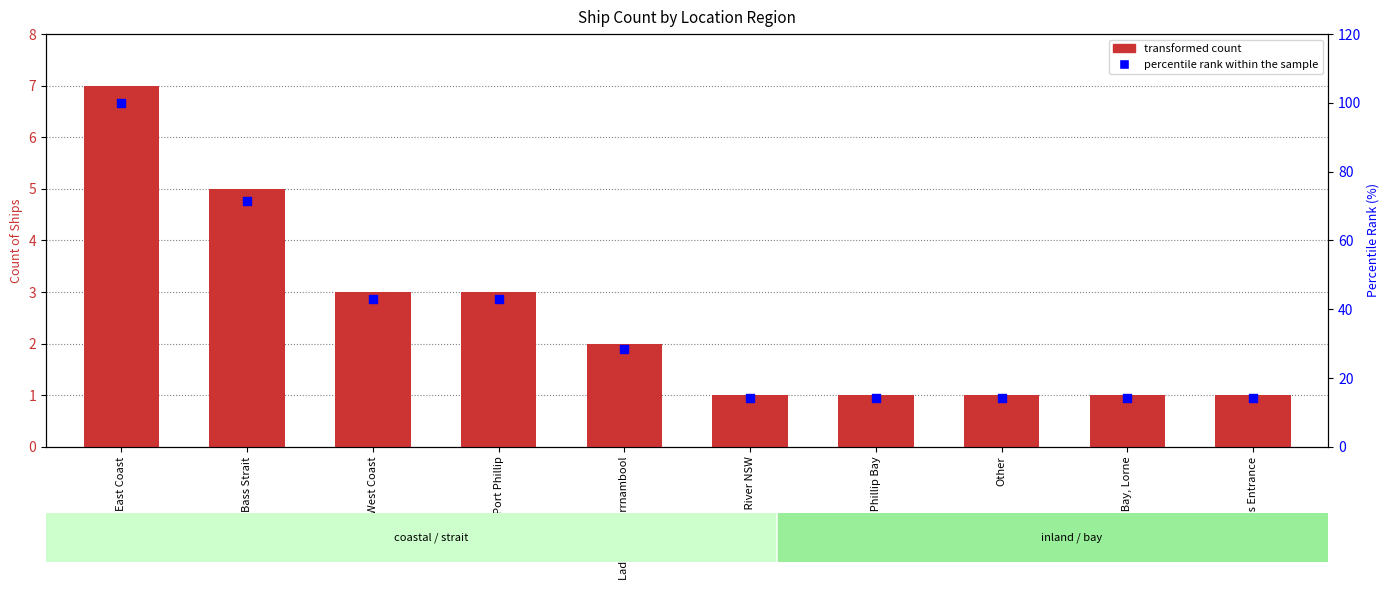

At which category is the sum across all series the highest?

East Coast